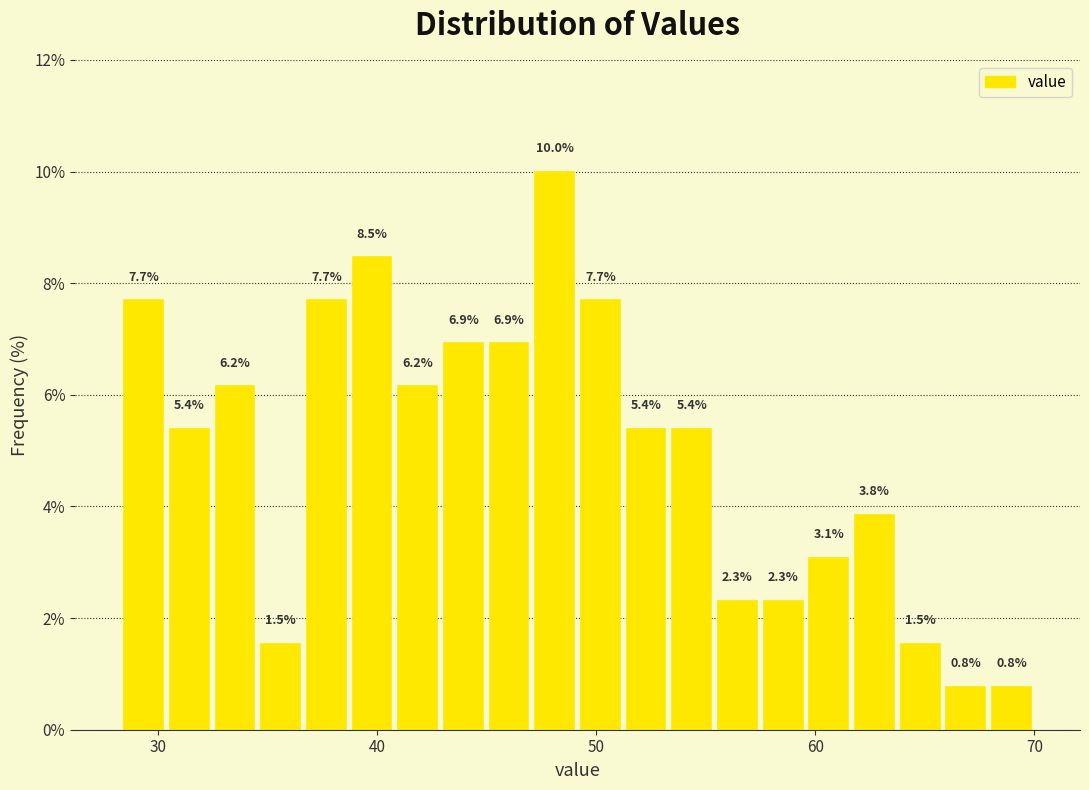

Read against the x-axis, roughly where is the centre of the tallest bar?

48